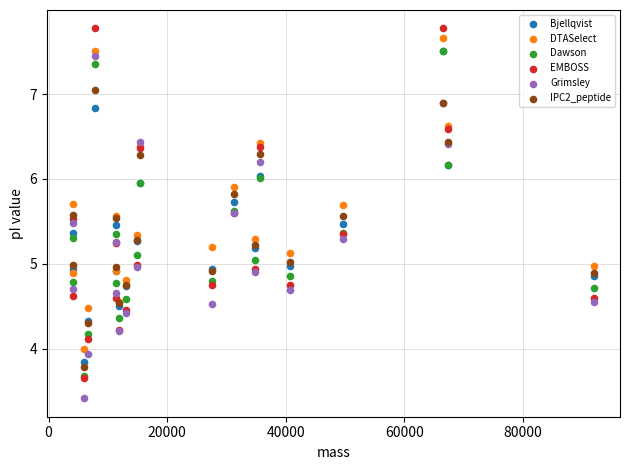

Which series contains the lowest Y value?

Grimsley